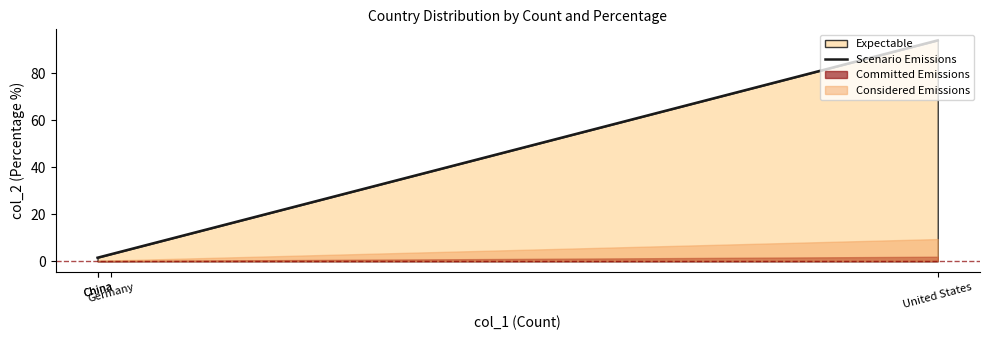

The chart shows a value of 1.5 at China. True or false?

True